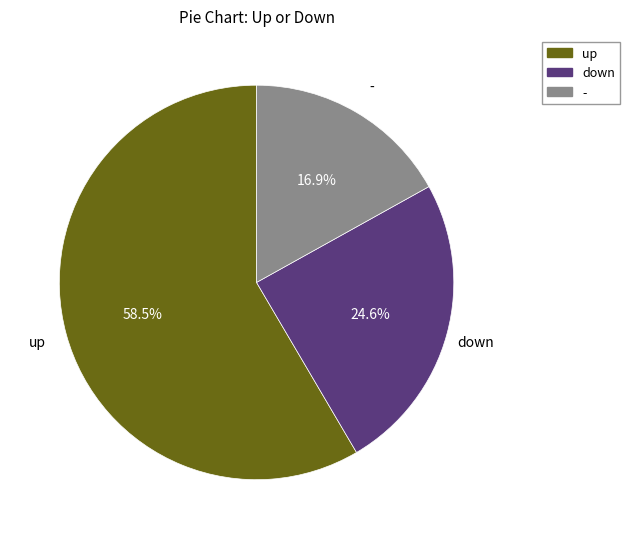

How much of the chart is everything except down?

75.4%